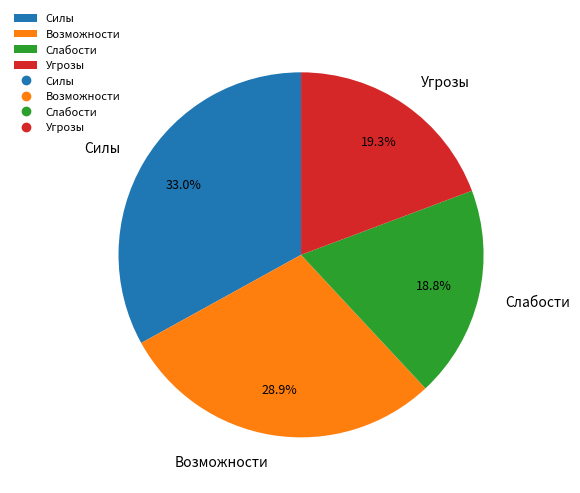

What is the ratio of the value at Слабости to the value at Силы?

0.6